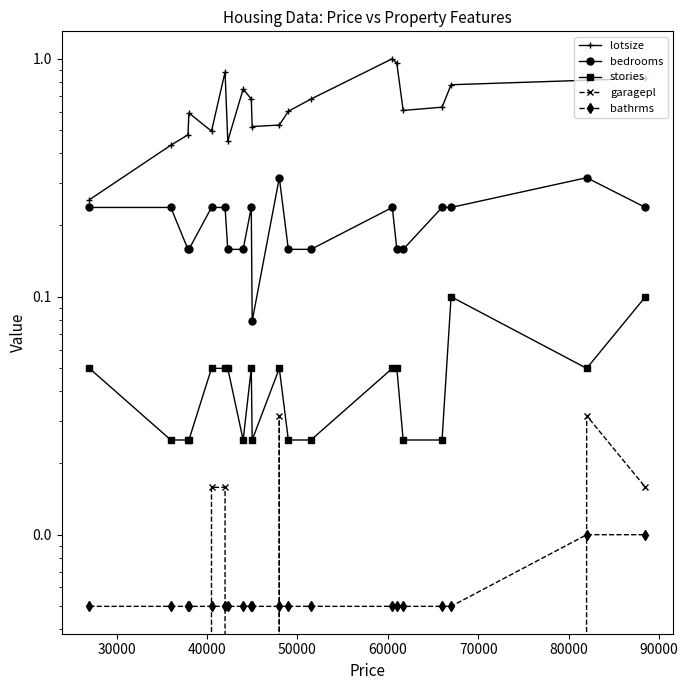

True or false: lotsize has more than 0 points higher than both neighbors.

True